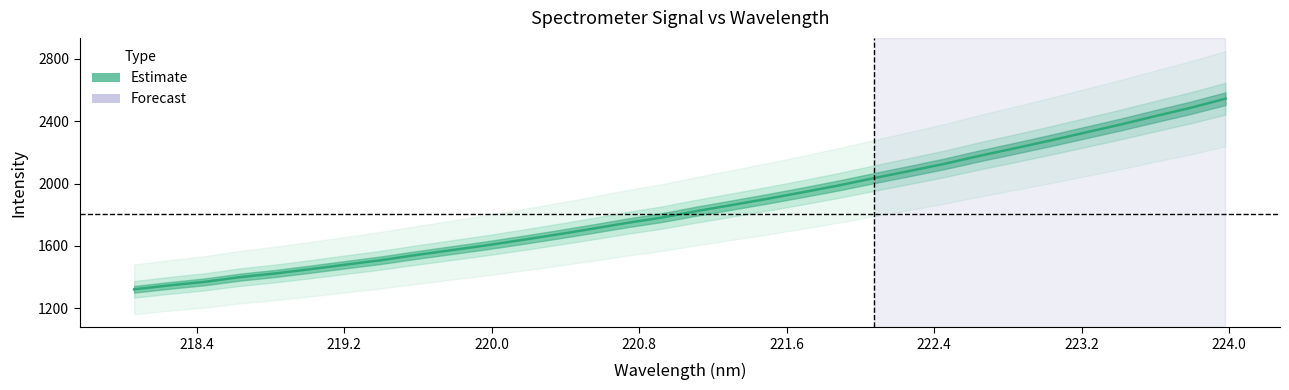

How many values are below 1824?

16